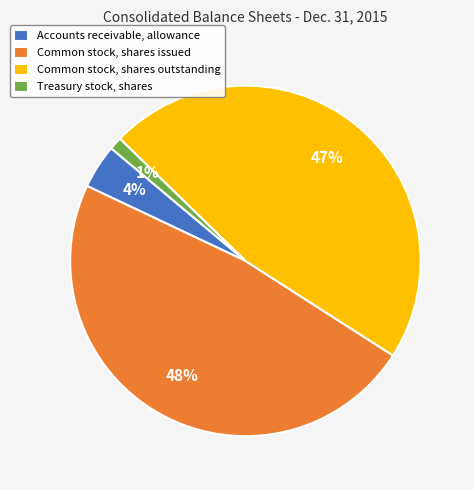

Which slice is the largest?

Common stock, shares issued